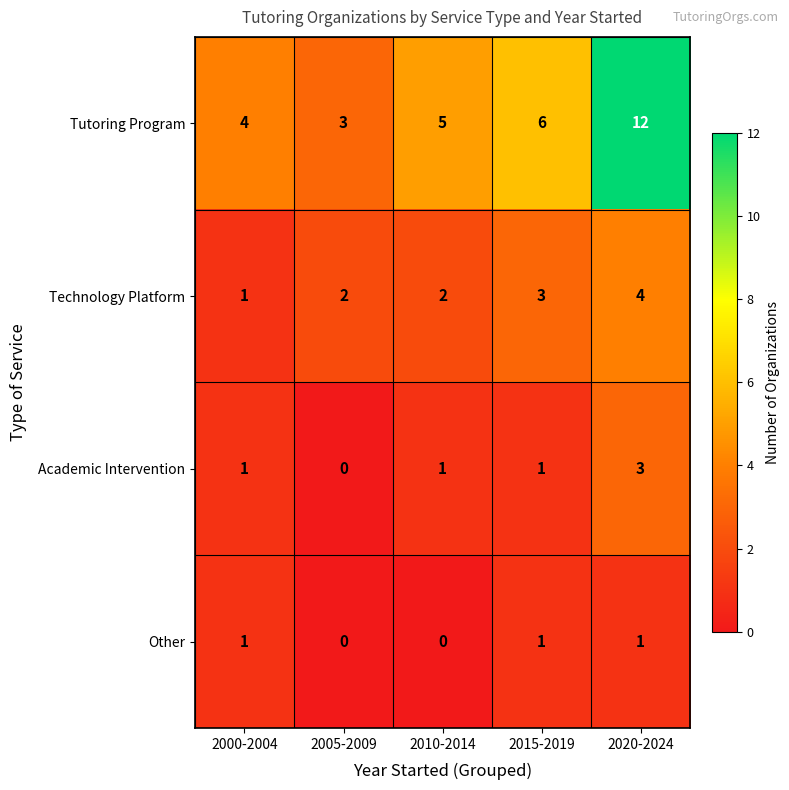

Reading left to right, transcribe all the data shown in this chart.

Tutoring Program: 2000-2004=4	2005-2009=3	2010-2014=5	2015-2019=6	2020-2024=12
Technology Platform: 2000-2004=1	2005-2009=2	2010-2014=2	2015-2019=3	2020-2024=4
Academic Intervention: 2000-2004=1	2005-2009=0	2010-2014=1	2015-2019=1	2020-2024=3
Other: 2000-2004=1	2005-2009=0	2010-2014=0	2015-2019=1	2020-2024=1